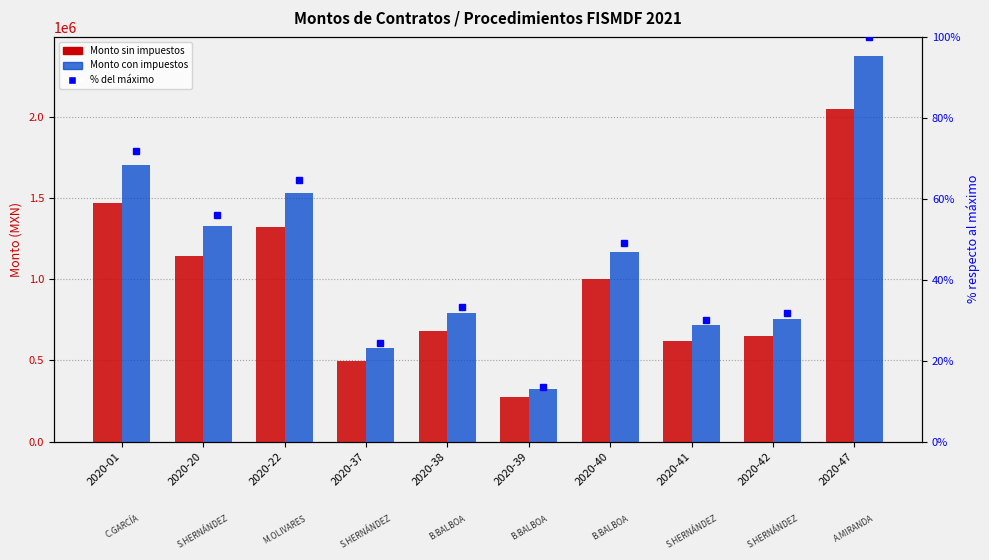

Is it true that % del máximo equals 30.1 at 2020-41?

True